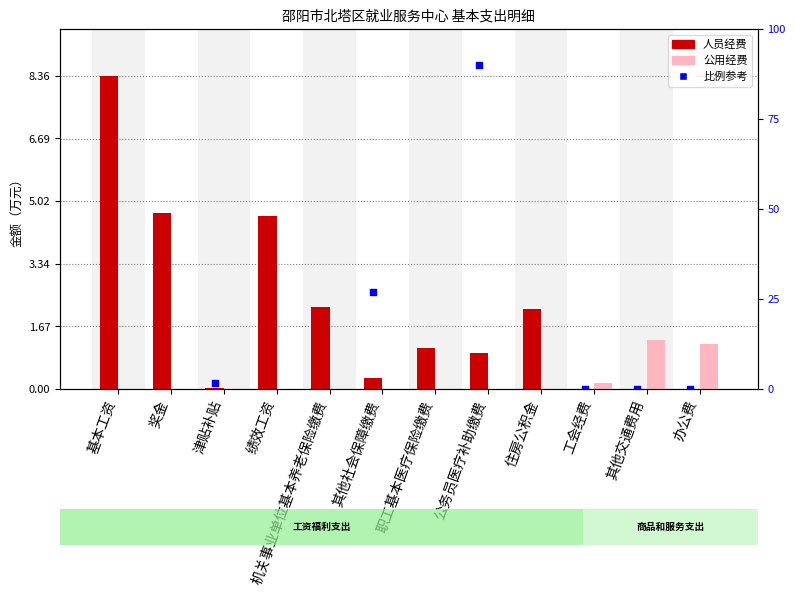

At which category is the sum across all series the highest?

基本工资